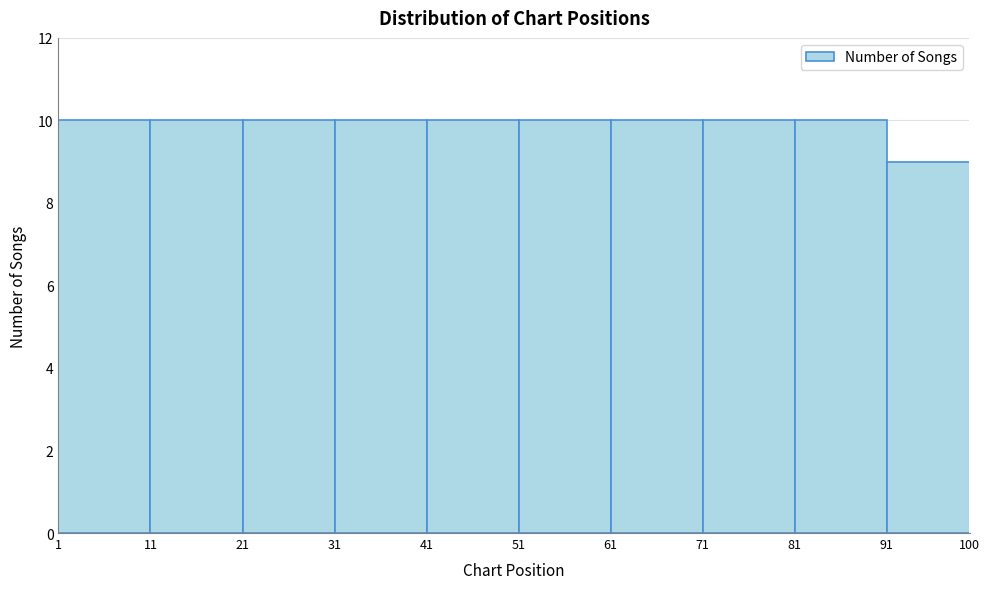

Reading left to right, list every bar in this chart as the range it spans on the x-axis followed by its height. The values are not printed on the chart, so give them approximately, as read against the axis.

1 to 11: 10
11 to 21: 10
21 to 31: 10
31 to 41: 10
41 to 51: 10
51 to 61: 10
61 to 71: 10
71 to 81: 10
81 to 91: 10
91 to 100: 9